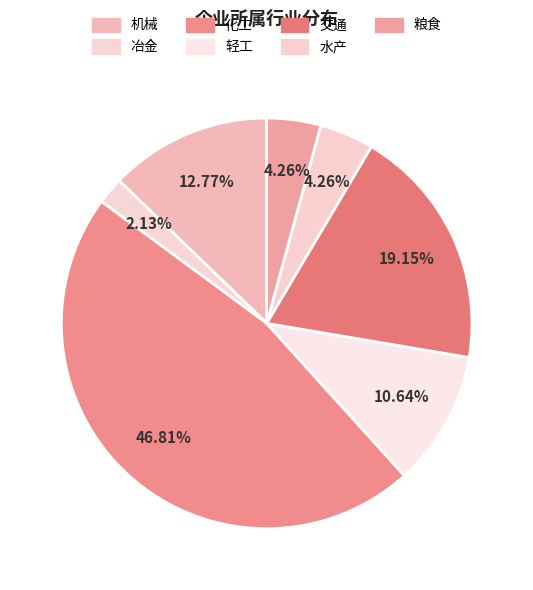

How many segments does this pie chart have?

7